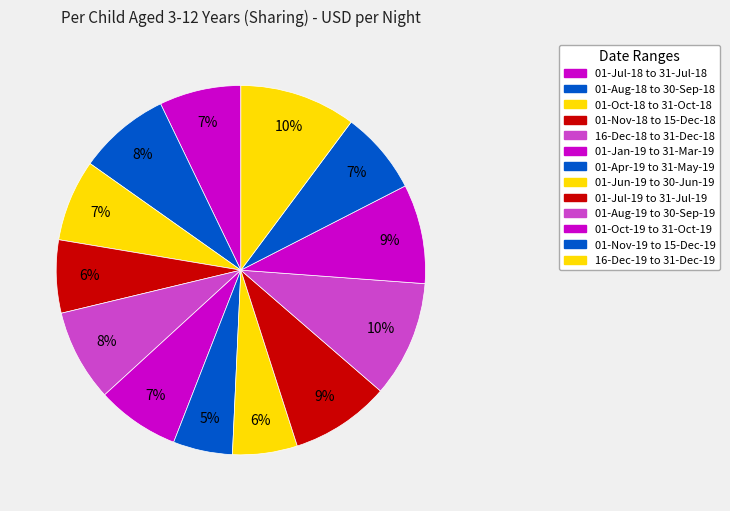

True or false: 01-Nov-19 to 15-Dec-19 accounts for 7% of the total.

True